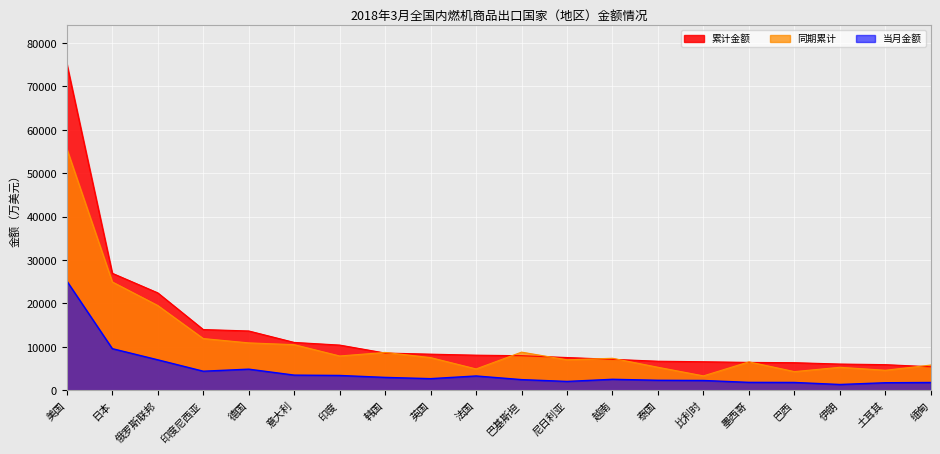

What is the spread (max minus min) of values at 印度?

6998.7